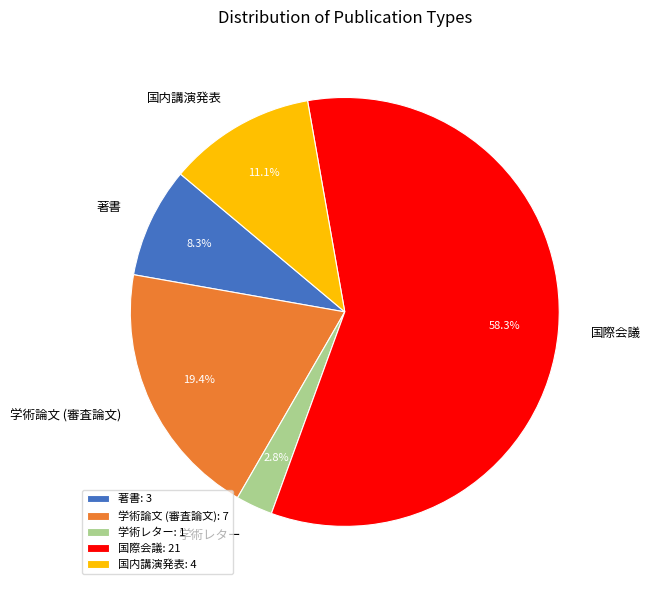

To the nearest percent, what is the difference between the largest and smallest slice percentages?

56%